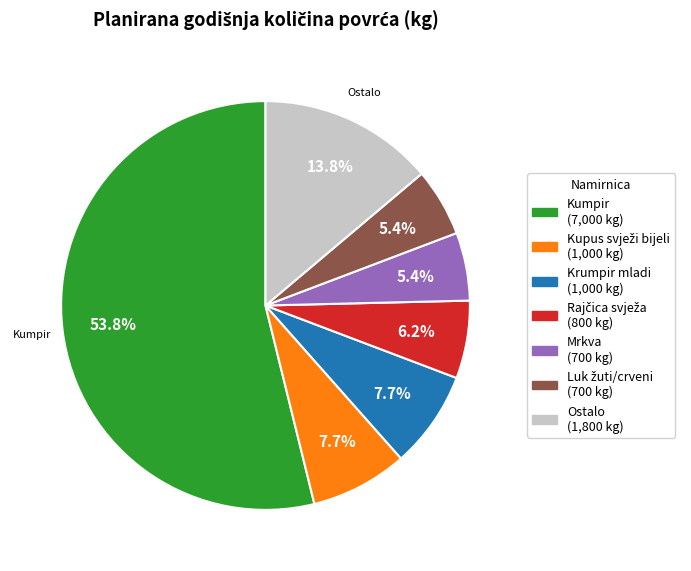

How many segments does this pie chart have?

7